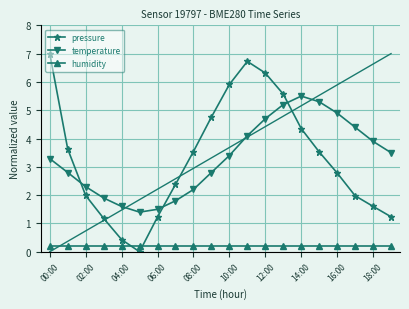

Does the chart display data point markers on the line(s)?

Yes